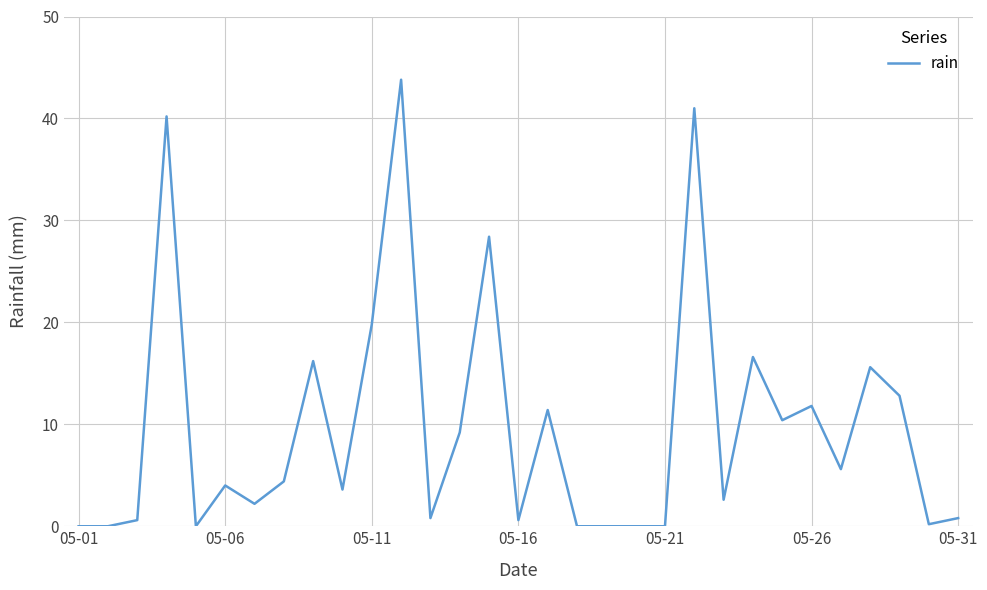

How many lines are shown in the chart?

1